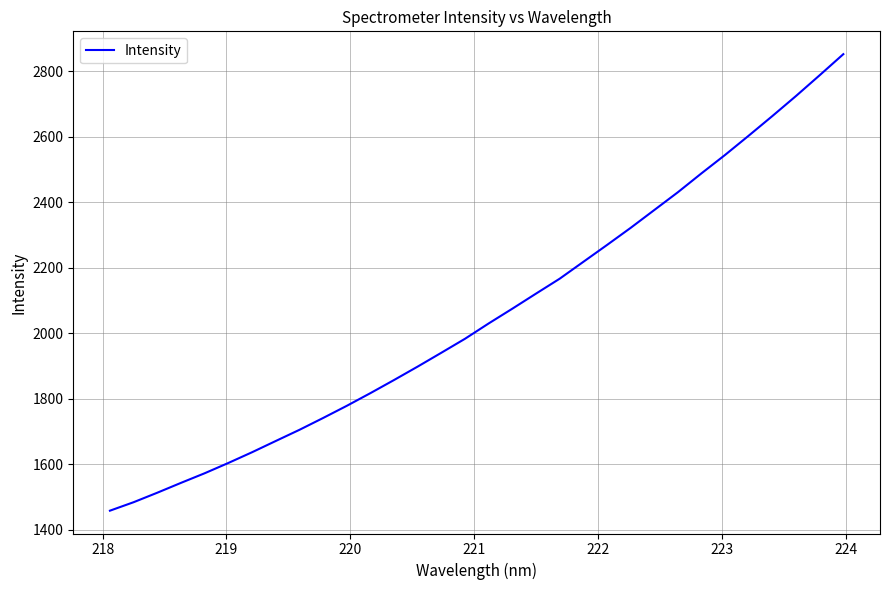

What is the maximum value shown in the chart?

2851.4